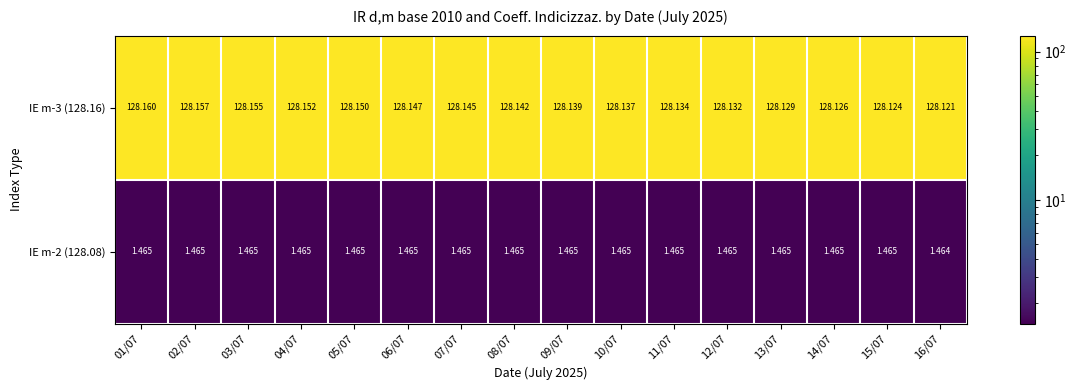

List the series in order of their peak value, lowest first.

IE m-2 (128.08), IE m-3 (128.16)